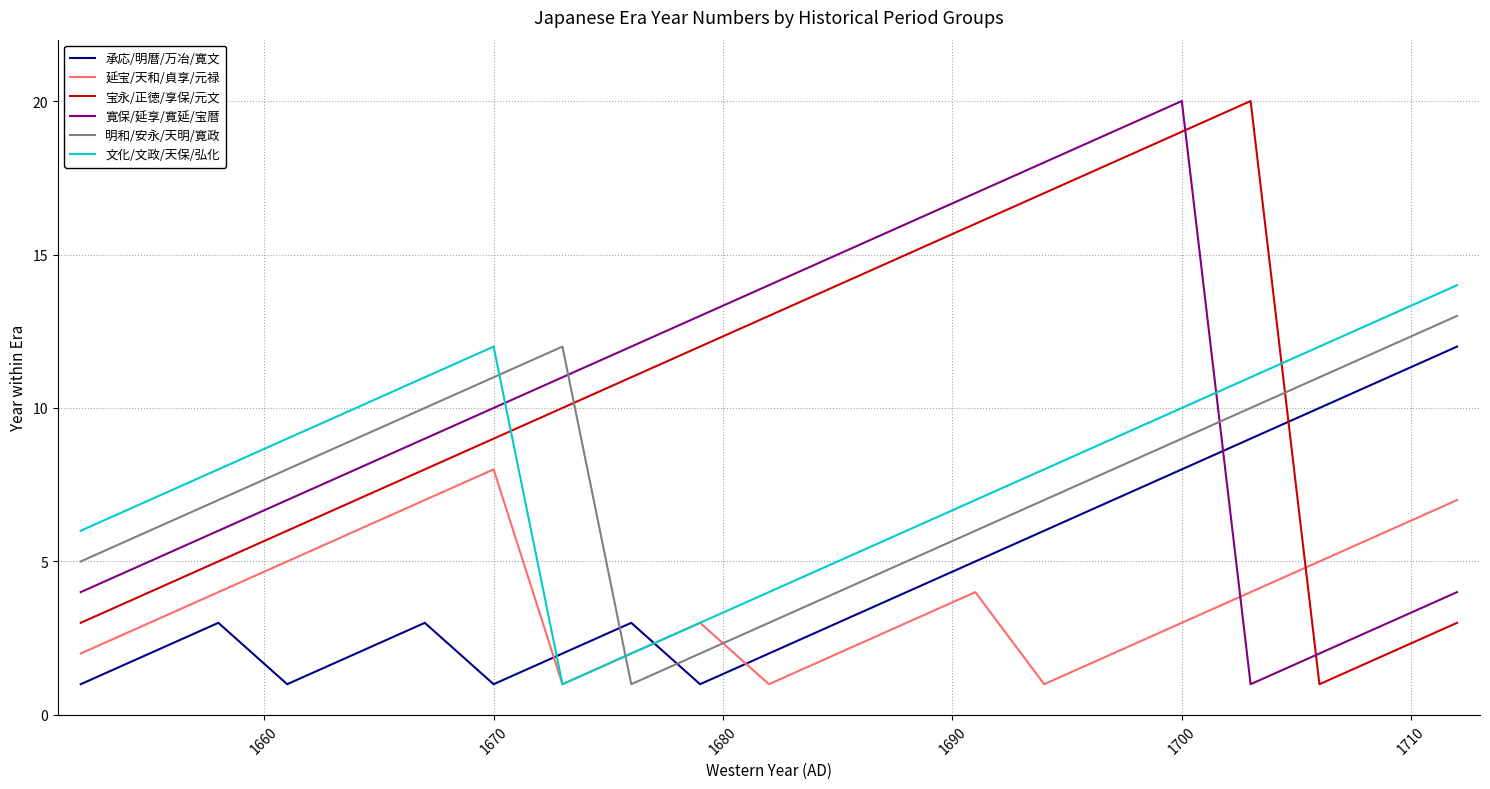

How many intersections are there between 文化/文政/天保/弘化 and 宝永/正徳/享保/元文?

2